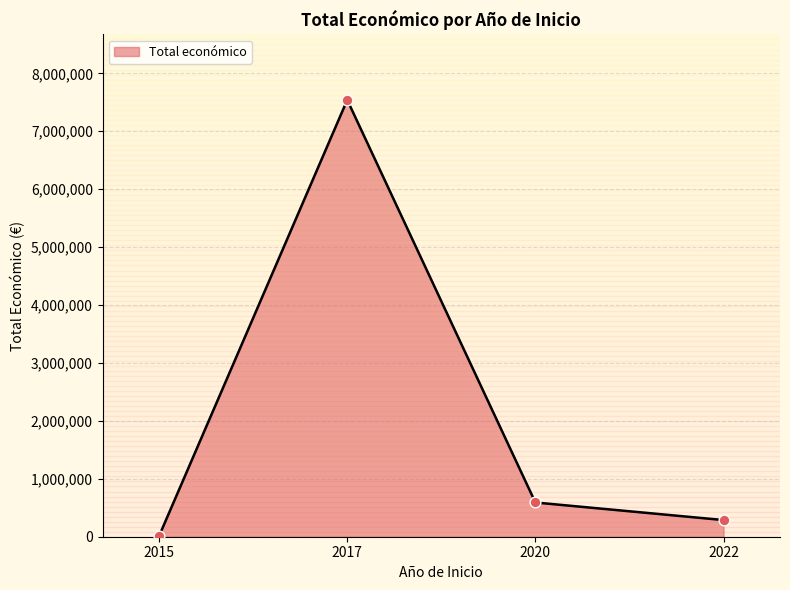

What is the change in value from 2017 to 2020?

-6948971